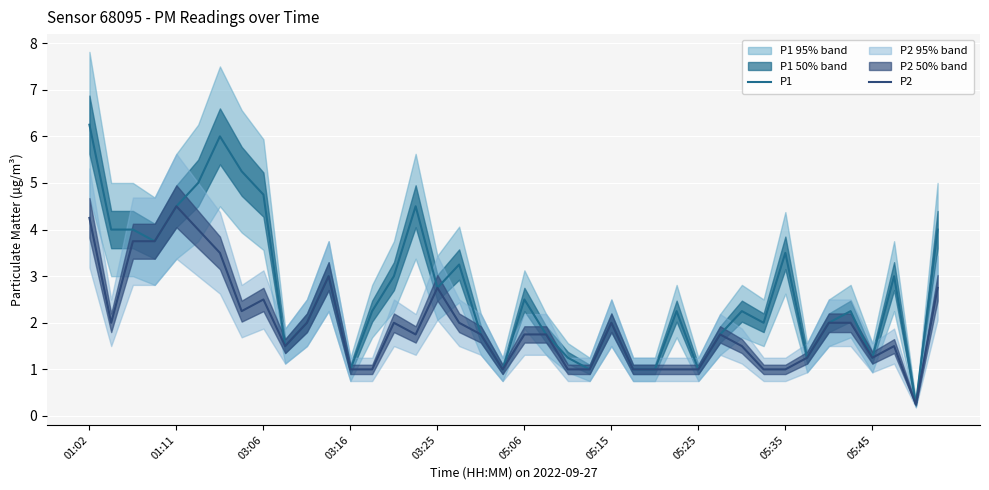

The P2 series shows 2.0 at 05:15. True or false?

True